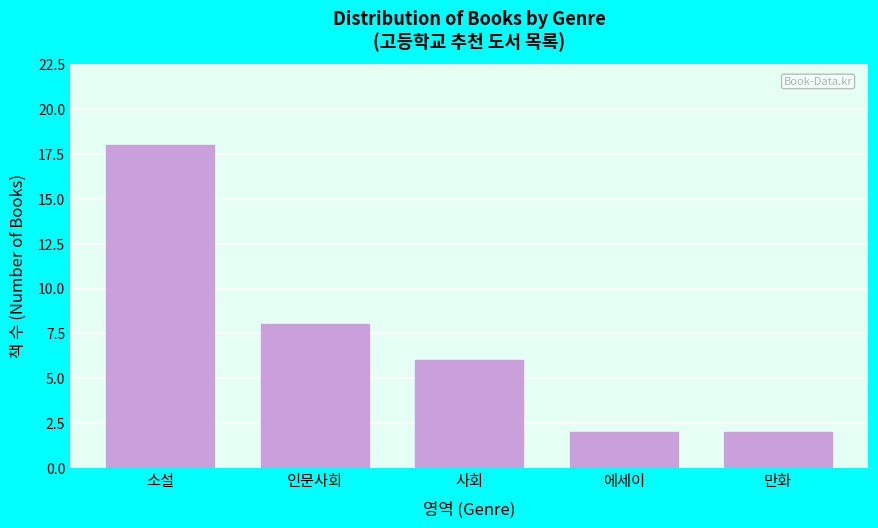

Reading left to right, transcribe all the data shown in this chart.

소설=18	인문사회=8	사회=6	에세이=2	만화=2